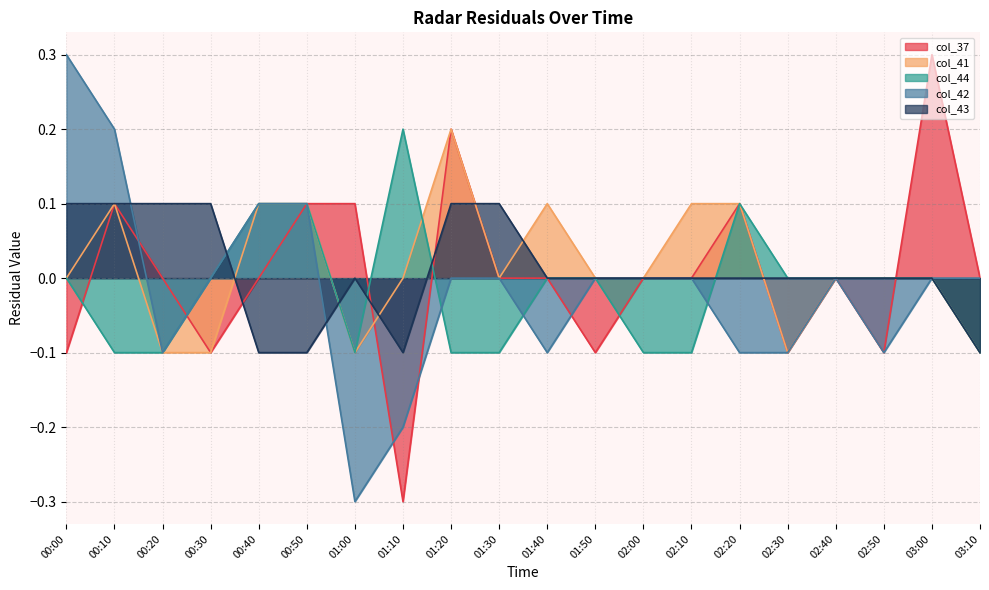

Rank the series by their maximum value, from lowest to highest.

col_43, col_41, col_44, col_37, col_42